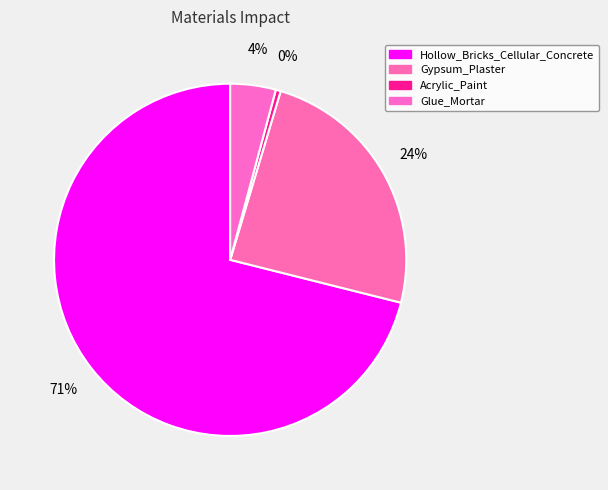

Rank the categories by value from lowest to highest.

Acrylic_Paint, Glue_Mortar, Gypsum_Plaster, Hollow_Bricks_Cellular_Concrete